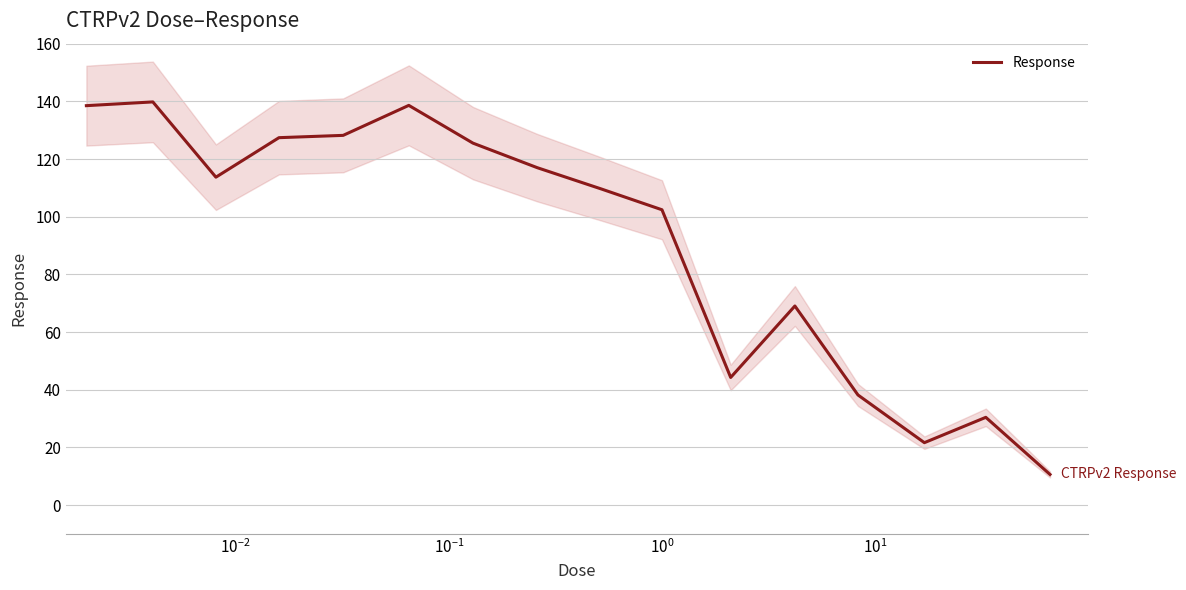

Reading left to right, what are all the values shown in this chart?

138.5	139.8	113.7	127.4	128.2	138.6	125.5	117.0	109.6	102.4	44.2	69.0	38.2	21.6	30.4	10.6